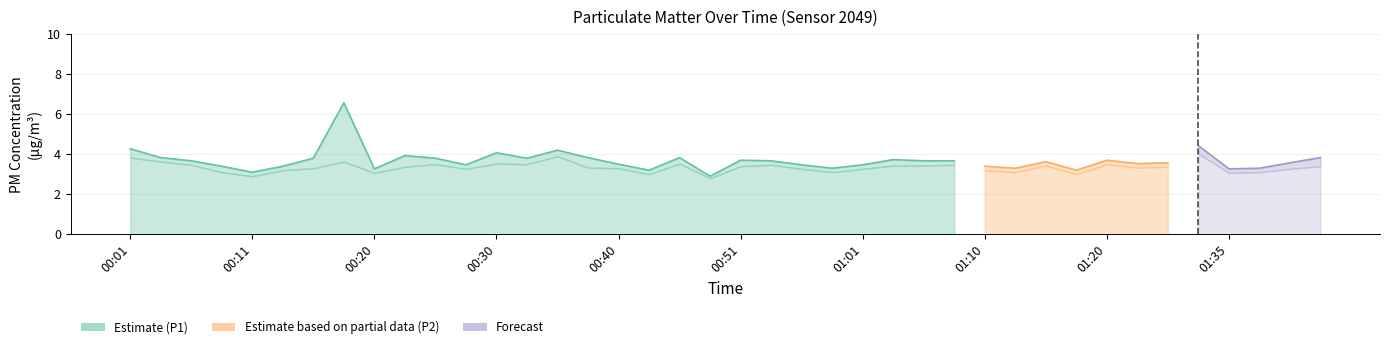

What is the maximum value shown in the chart?

6.6